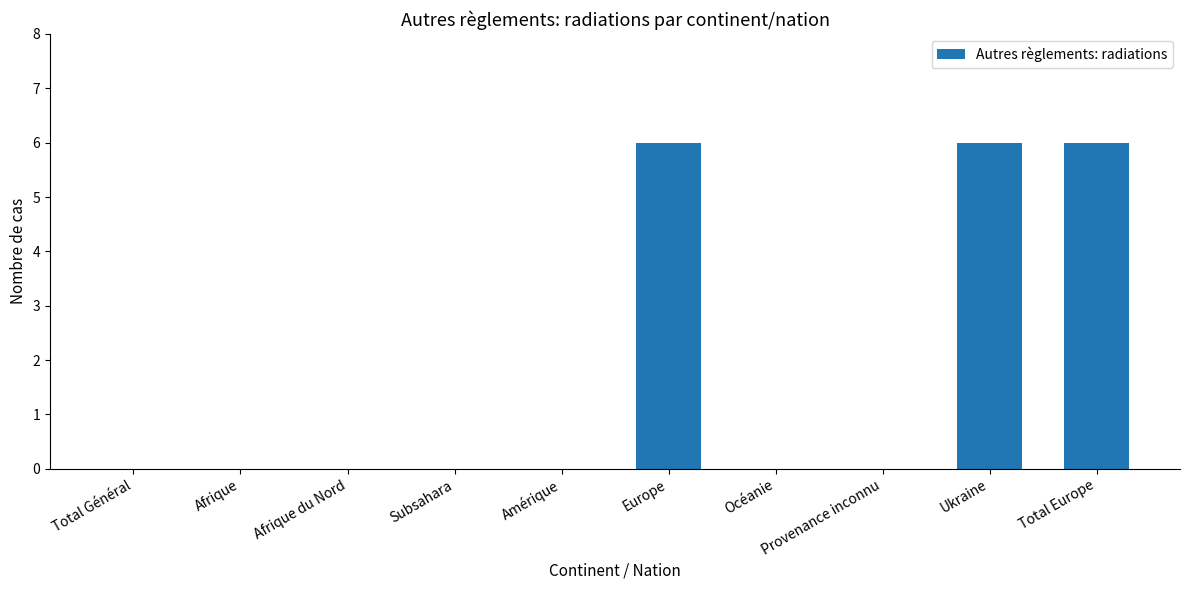

Reading left to right, list all the values displayed in this chart.

Total Général=0	Afrique=0	Afrique du Nord=0	Subsahara=0	Amérique=0	Europe=6	Océanie=0	Provenance inconnu=0	Ukraine=6	Total Europe=6